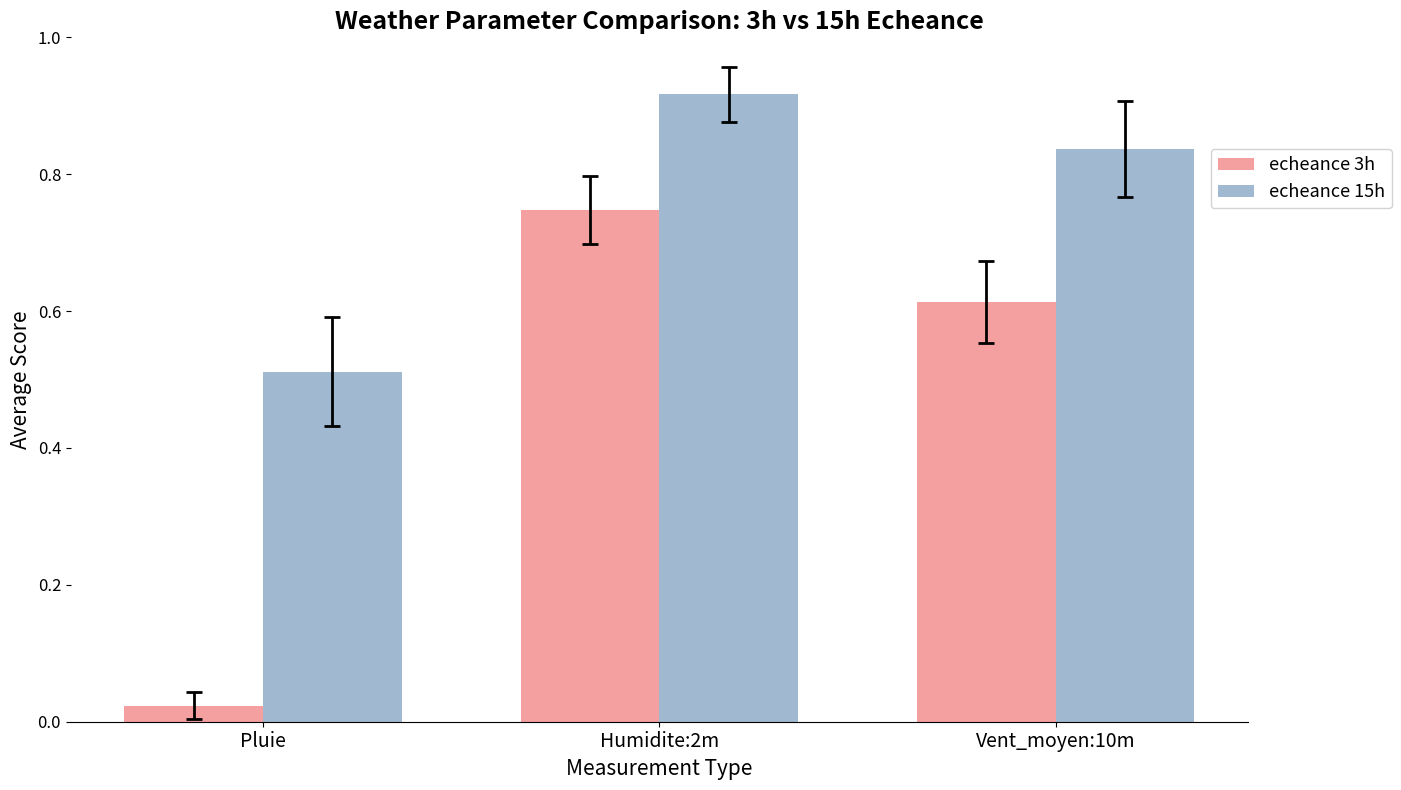

Which series has the largest total across all categories?

echeance 15h